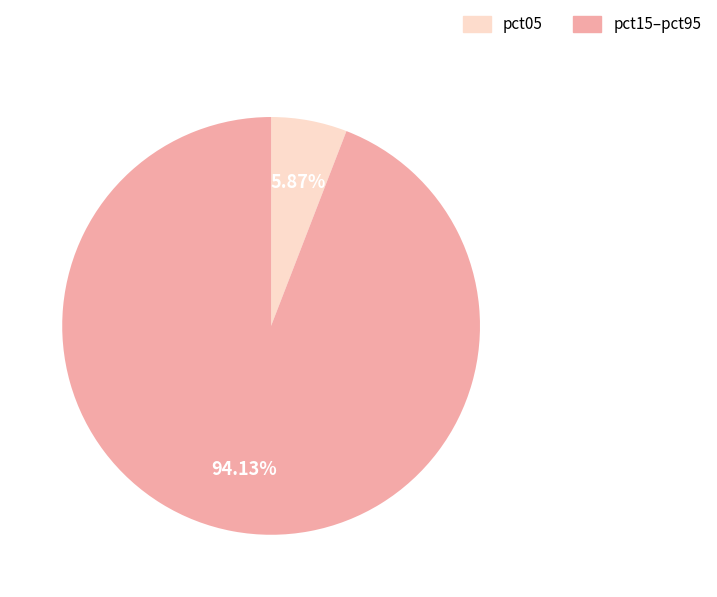

Is the sum of pct15–pct95 and pct05 greater than half?

Yes